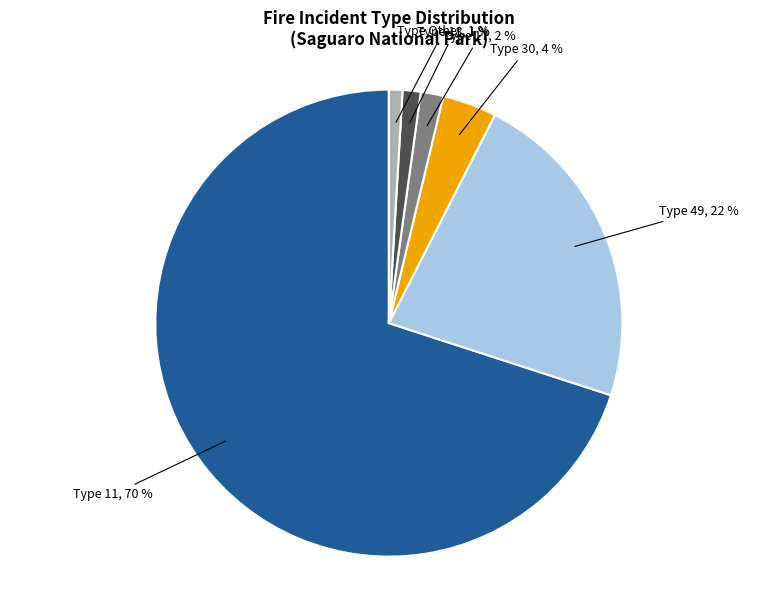

Is there any slice that represents more than half of the pie?

Yes